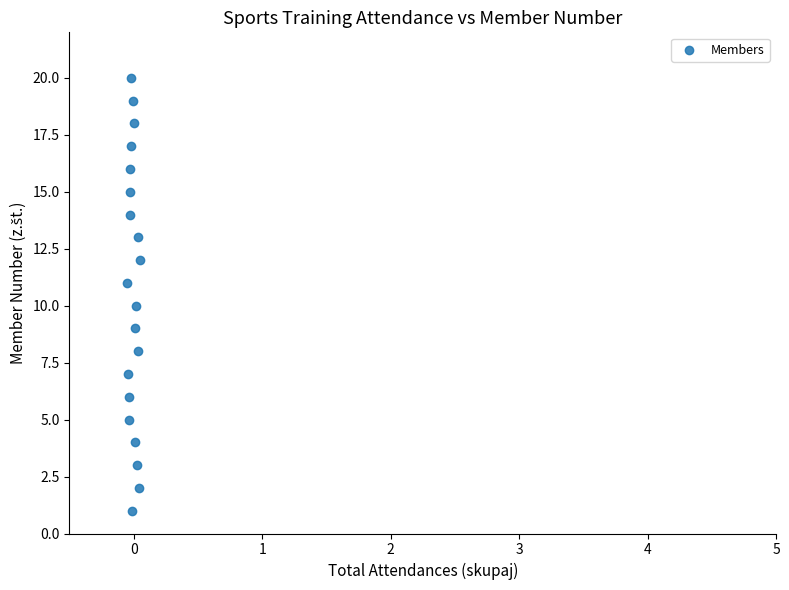

What is the range of Y values (max minus min)?

19